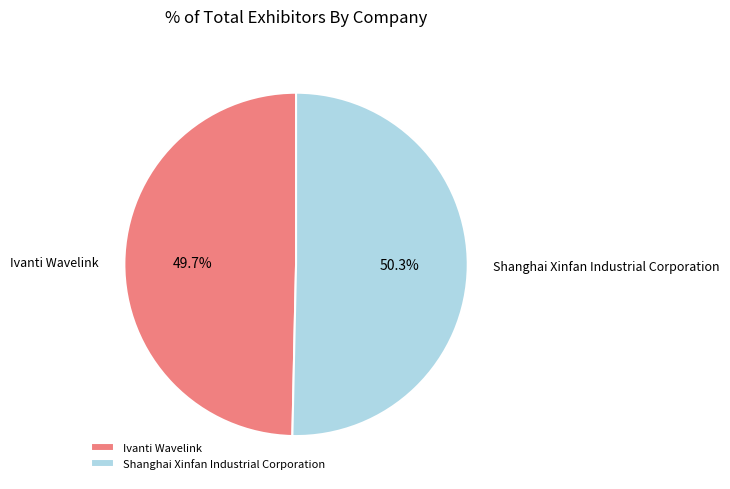

Is it true that Shanghai Xinfan Industrial Corporation is 38% of the pie?

False